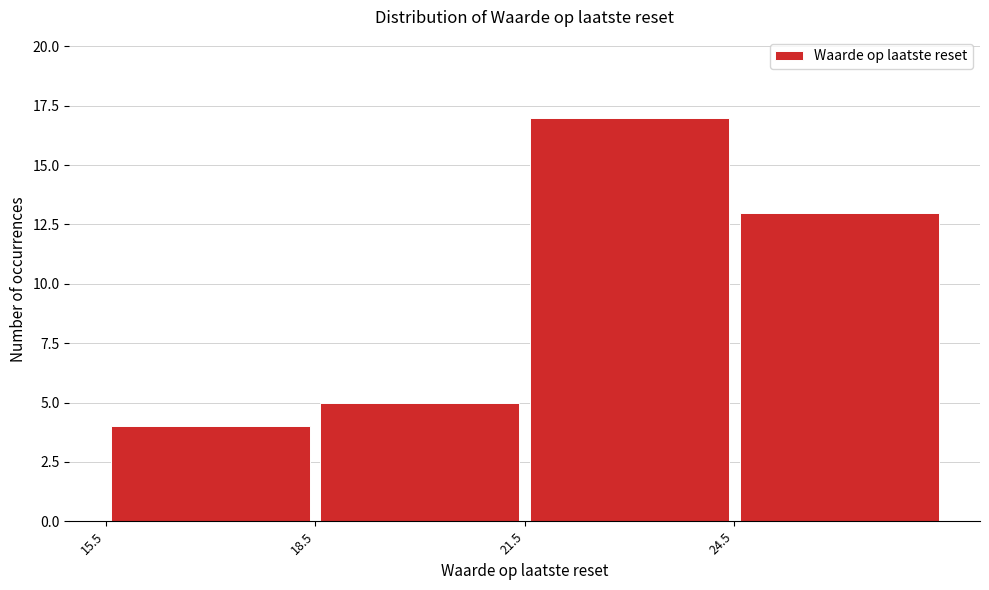

Reading left to right, transcribe this chart: for each bar, give the range it covers on the x-axis and its height. The values are not printed on the chart, so give them approximately, as read against the axis.

15.5 to 18.5: 4
18.5 to 21.5: 5
21.5 to 24.5: 17
24.5 to 27.5: 13